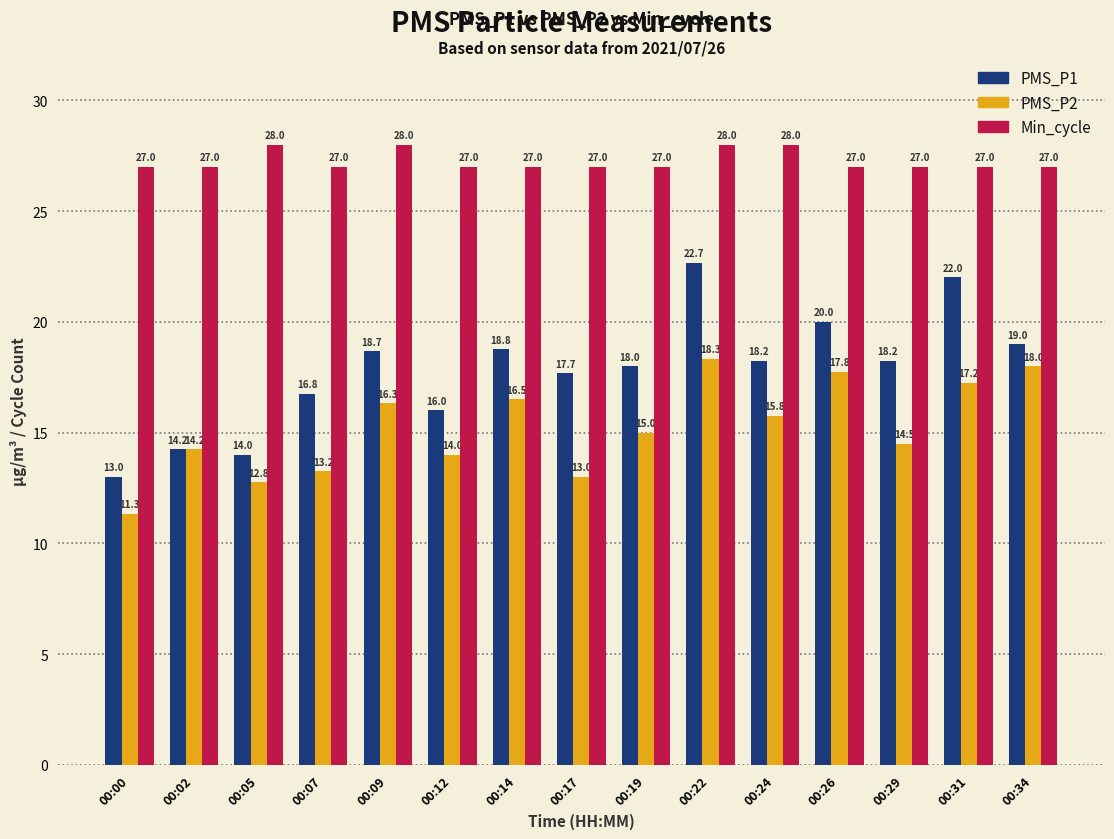

What is the value of the PMS_P1 bar at the 5th from the left?

18.7